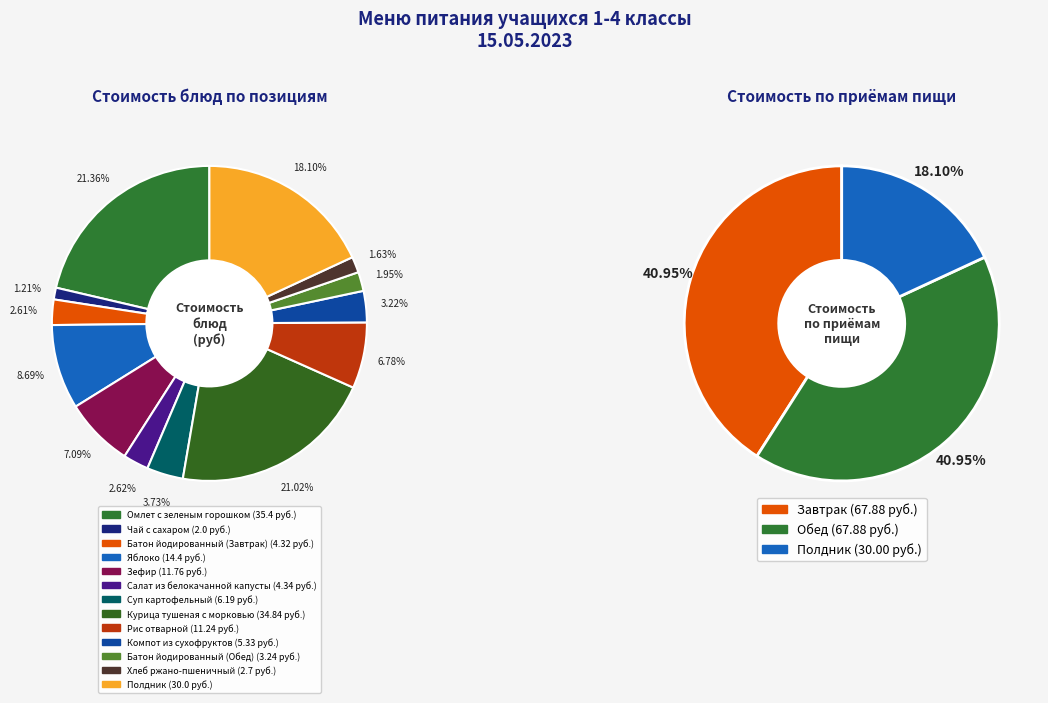

What is the change in value from Курица тушеная с морковью to Компот из сухофруктов?

-29.5